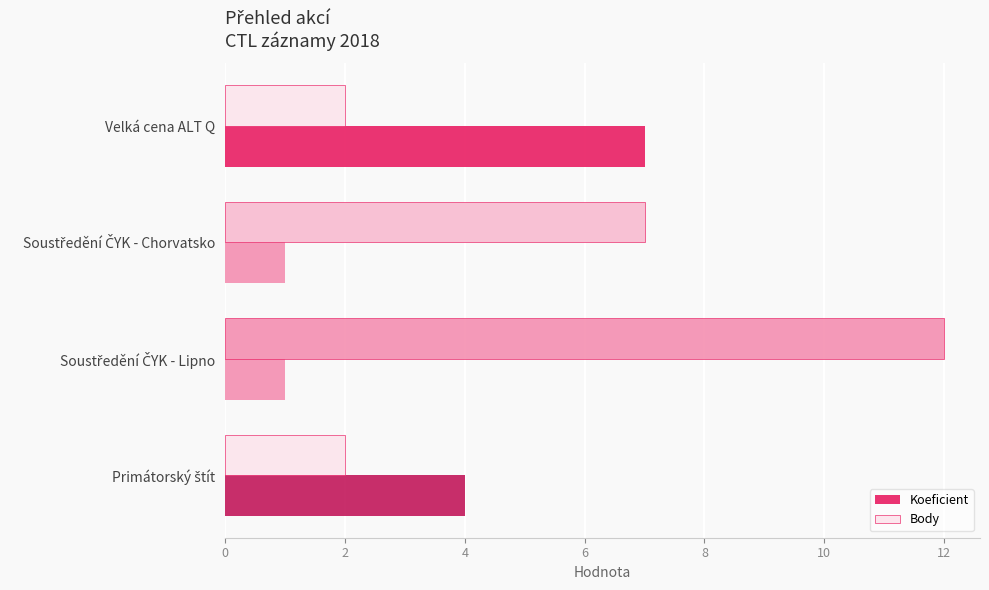

How many values in the Body series are below 7?

2